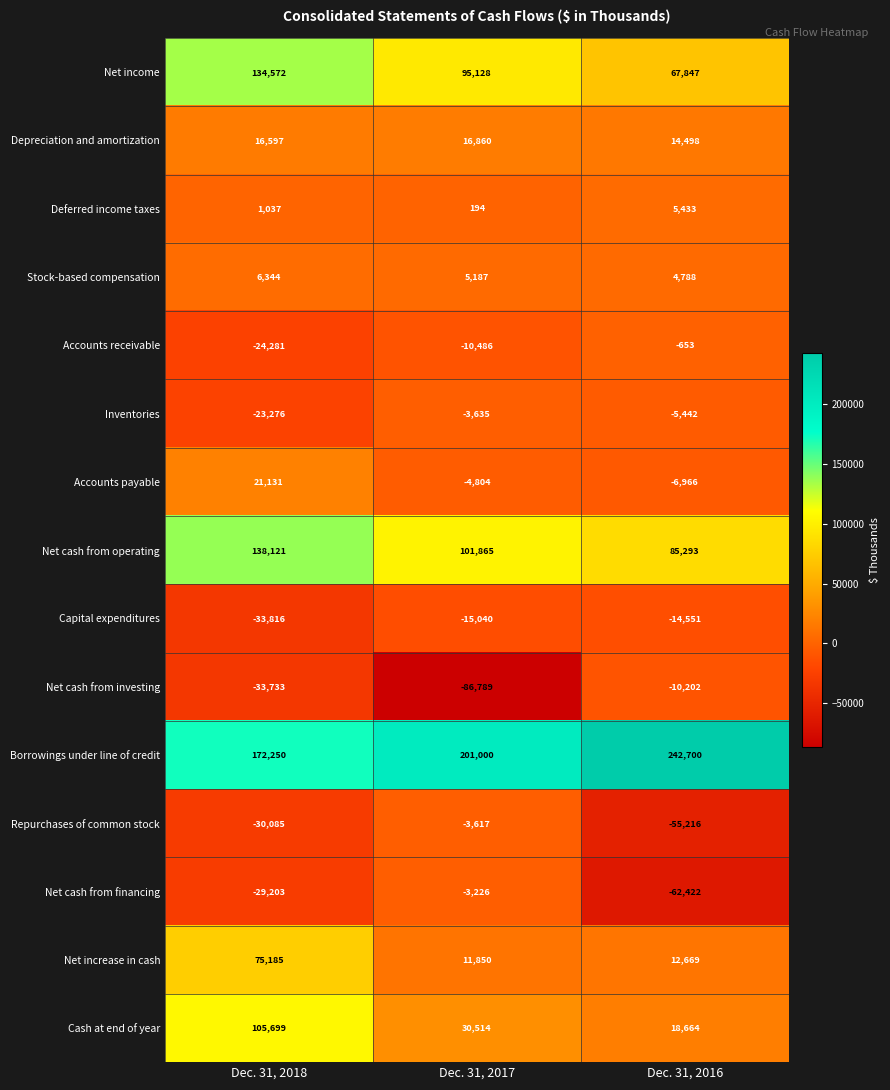

What is the spread (max minus min) of values at Dec. 31, 2018?

206066